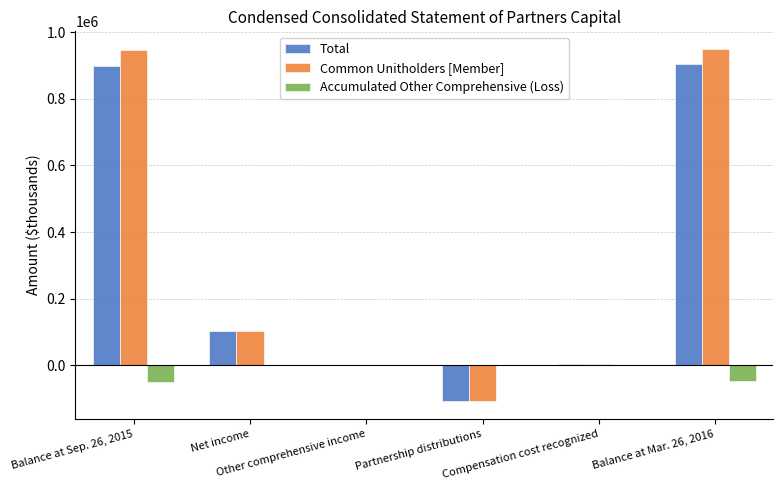

What is the maximum value for Total?

903267